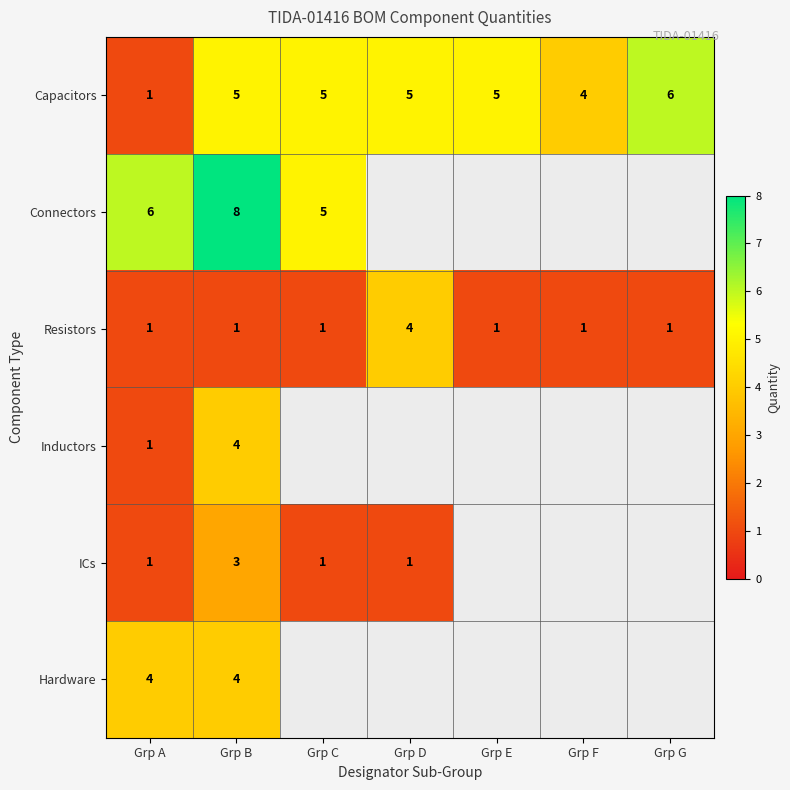

Count the Resistors values in the range 1 to 2.

6